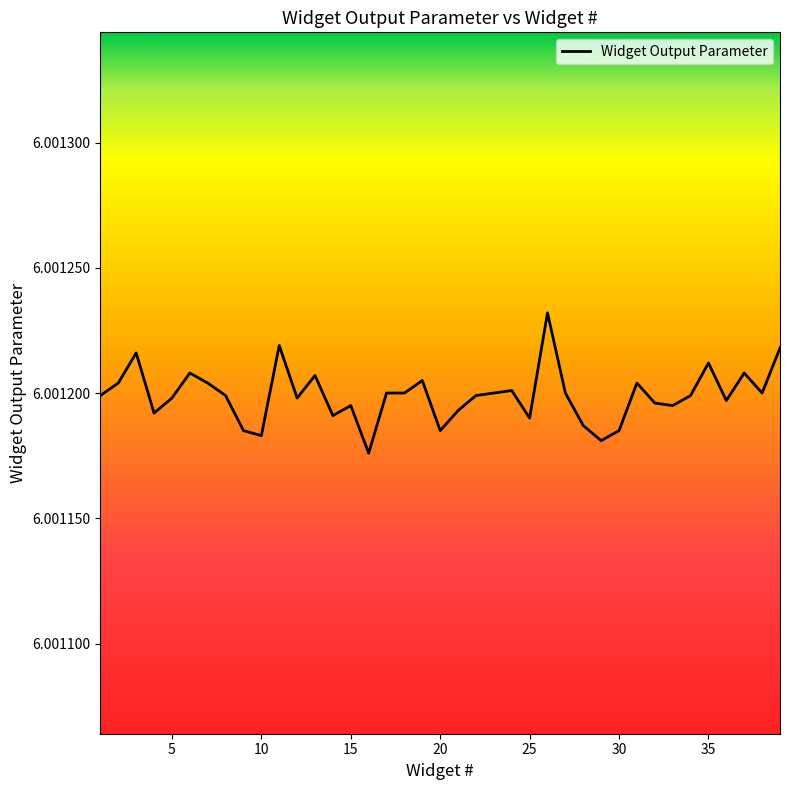

The value at 15 is 1.4. True or false?

False